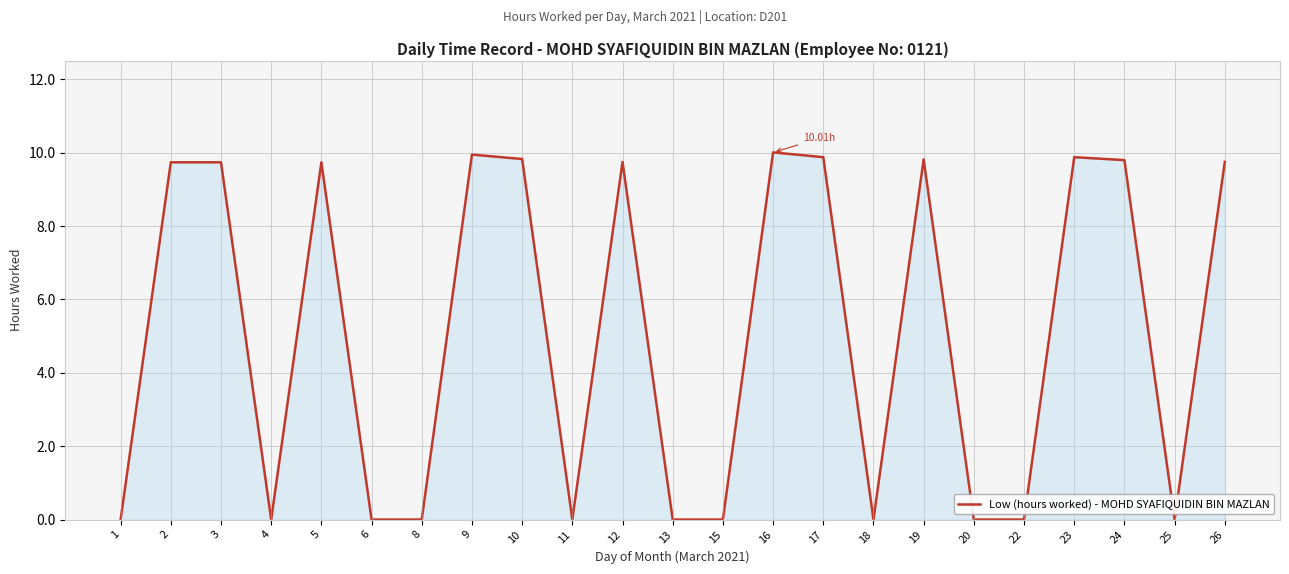

Between 18 and 12, which is larger?

12